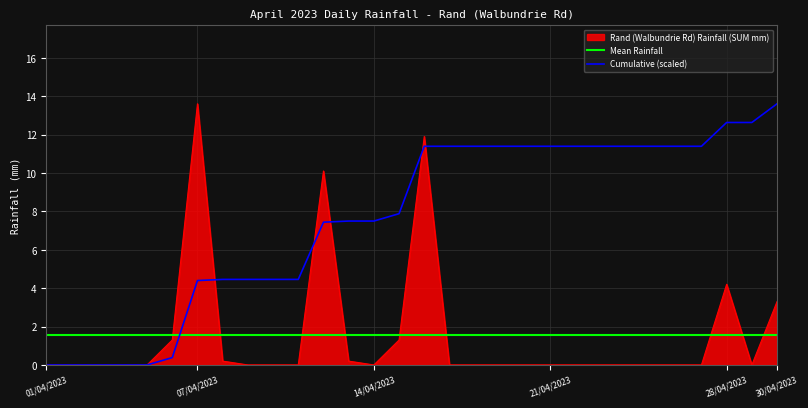

Rank the categories by value from highest to lowest.

07/04/2023, 16/04/2023, 12/04/2023, 28/04/2023, 30/04/2023, 06/04/2023, 15/04/2023, 08/04/2023, 13/04/2023, 01/04/2023, 02/04/2023, 03/04/2023, 04/04/2023, 05/04/2023, 09/04/2023, 10/04/2023, 11/04/2023, 14/04/2023, 17/04/2023, 18/04/2023, 19/04/2023, 20/04/2023, 21/04/2023, 22/04/2023, 23/04/2023, 24/04/2023, 25/04/2023, 26/04/2023, 27/04/2023, 29/04/2023